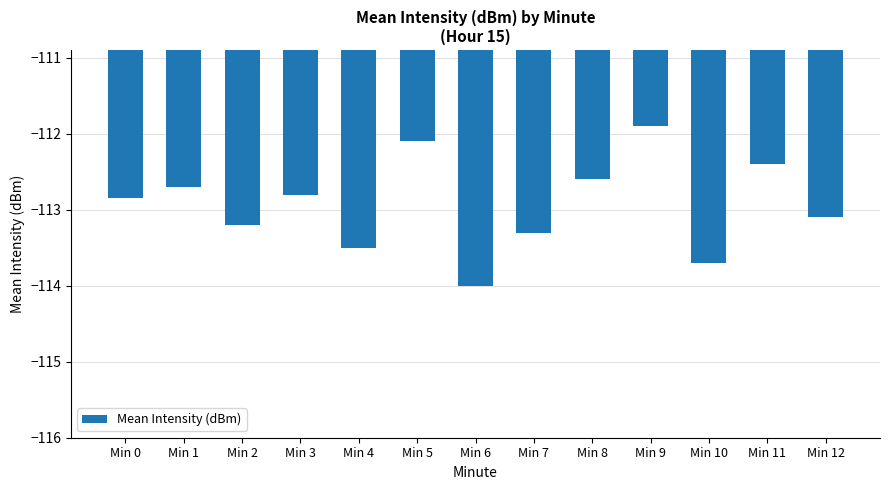

Which label corresponds to the smallest value in the chart?

Min 6